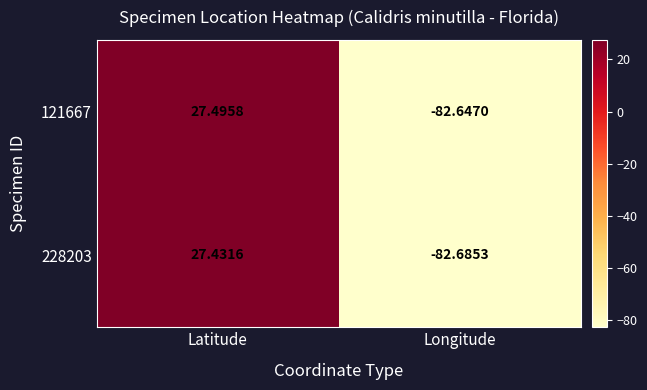

Which series has the widest spread of values?

121667